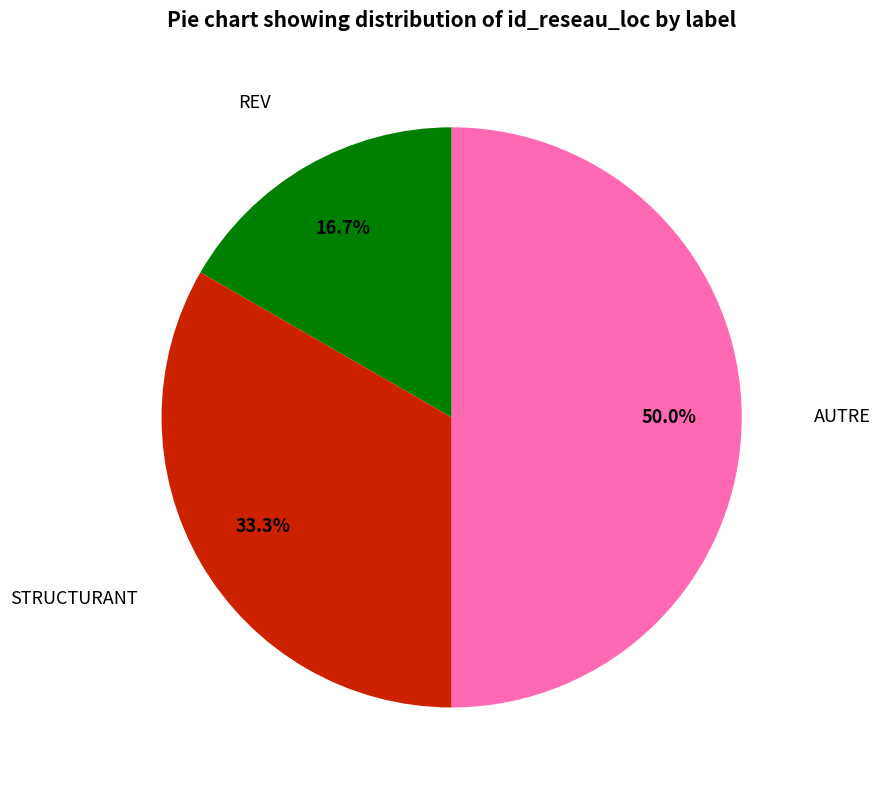

To the nearest percent, what percentage of the pie is REV?

17%